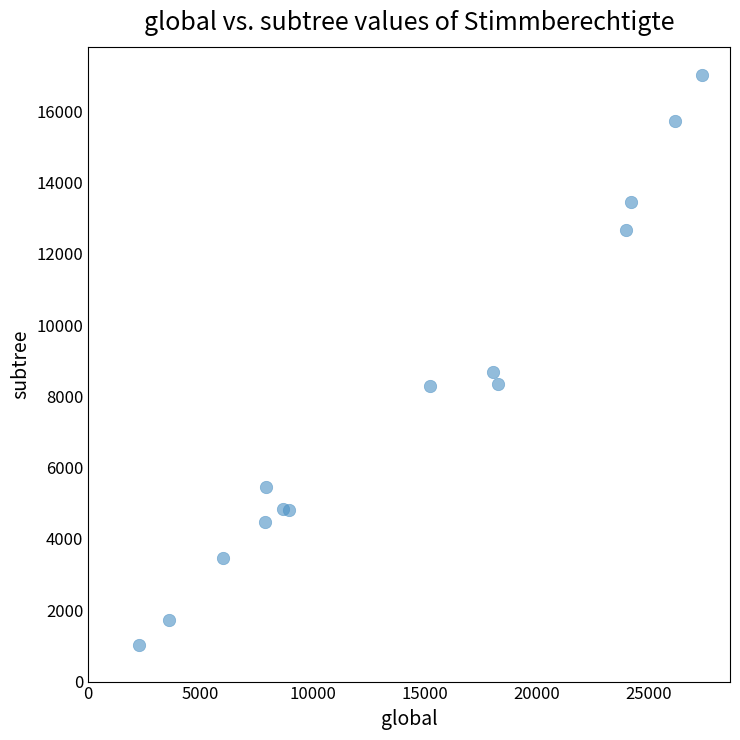

What Y value in the scatter plot is closest to 9016?

8687